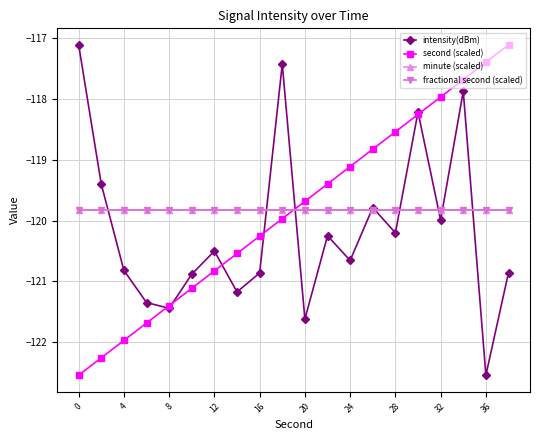

Is this an area chart (filled region under the line)?

No